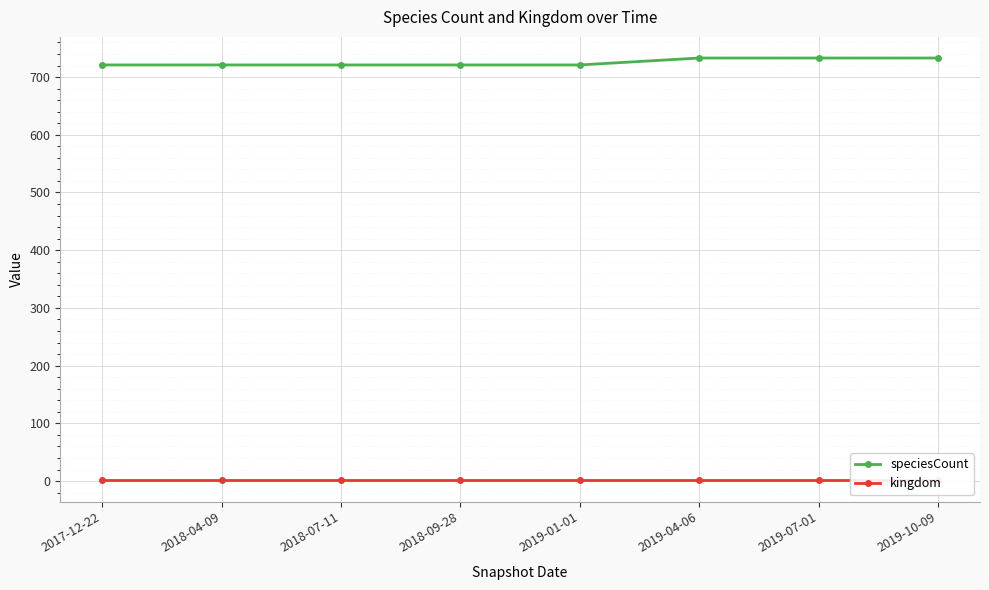

What is the label of the 4th point from the left?

2018-09-28